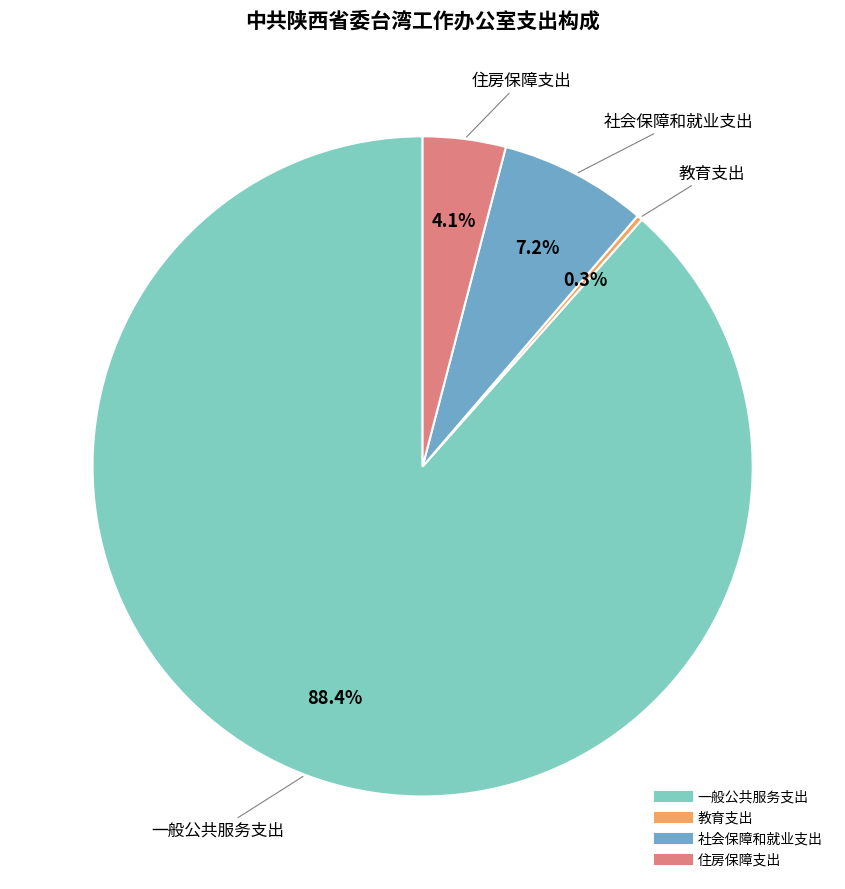

What percentage is NOT represented by 一般公共服务支出?

11.6%